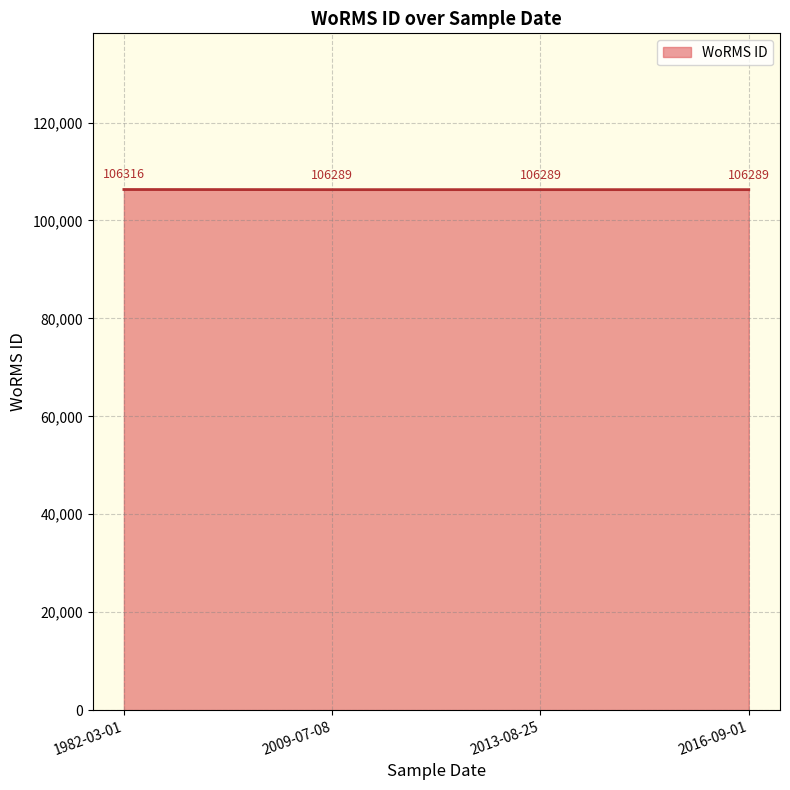

What is the change in value from 1982-03-01 to 2013-08-25?

-27